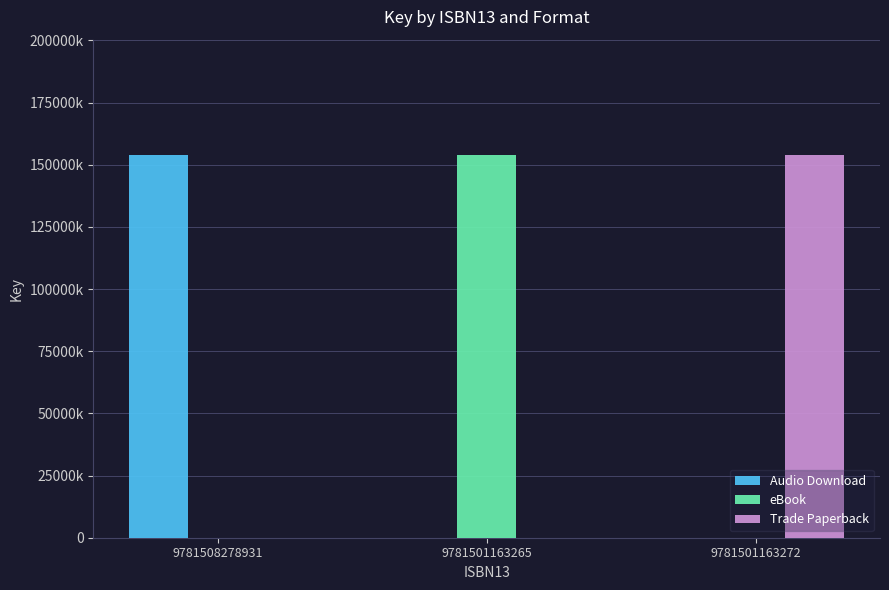

What is the total value across all series at 9781508278931?

154097995